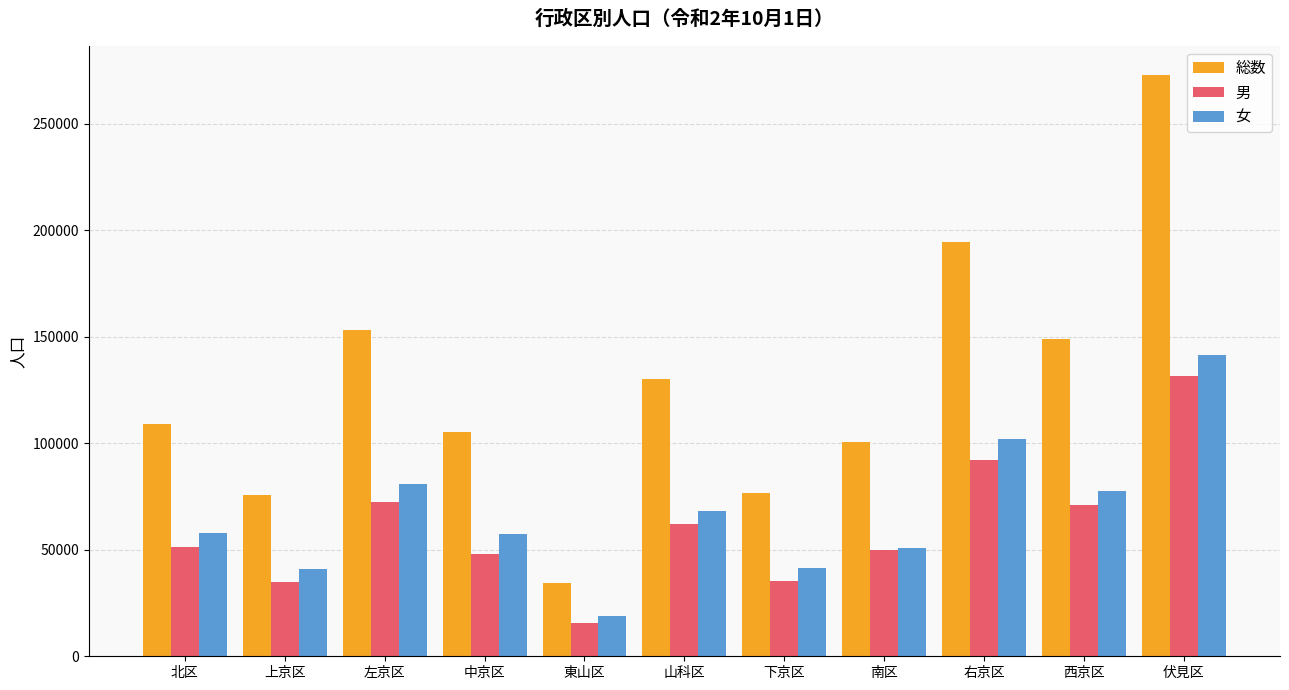

How many values in the 総数 series are below 109304?

5